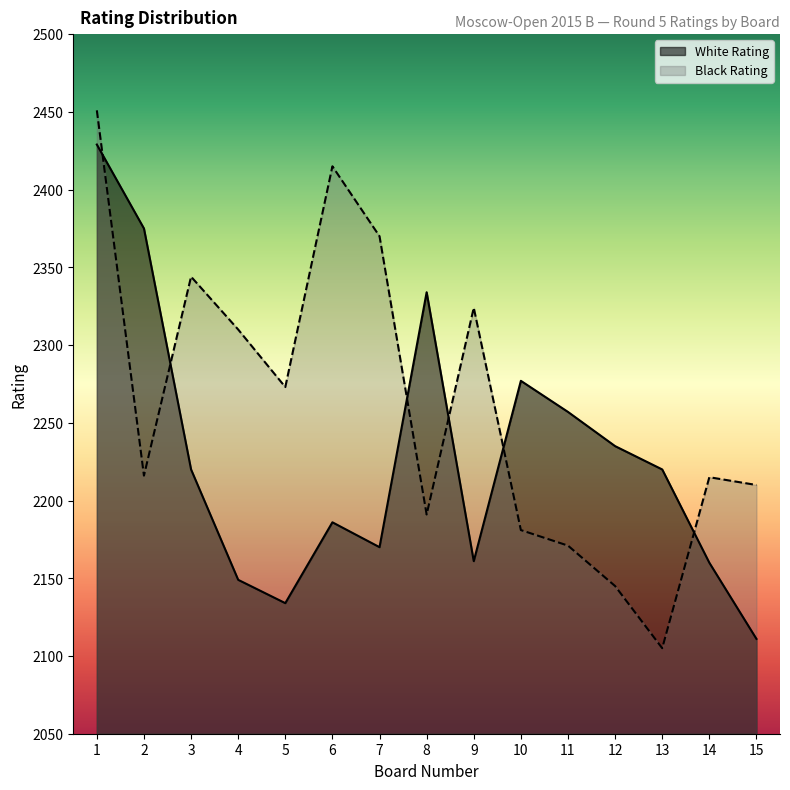

Does the chart display data point markers on the line(s)?

No